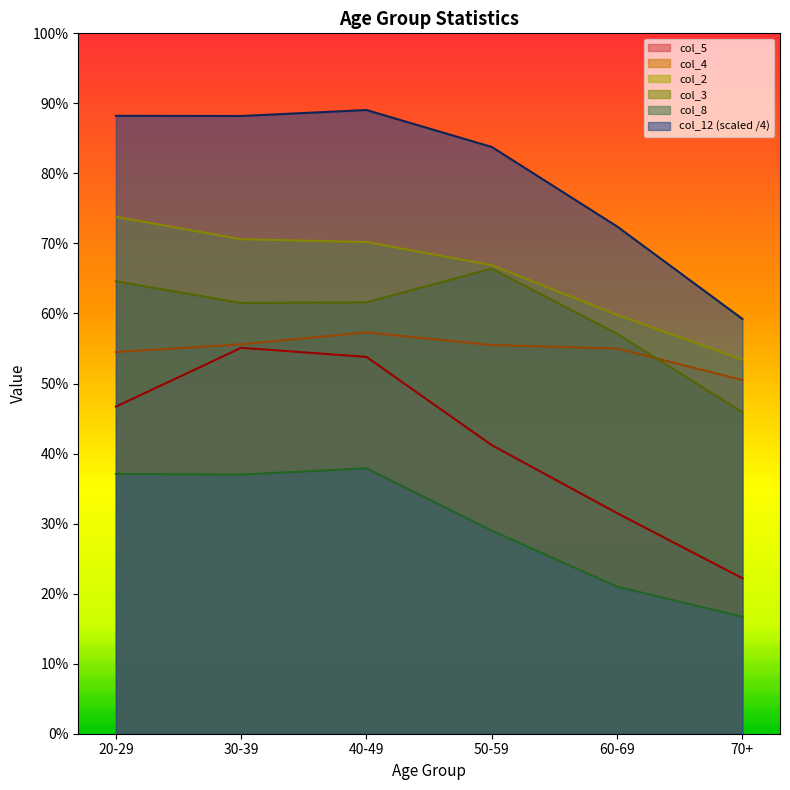

How many data points in col_3 are above 61?

4